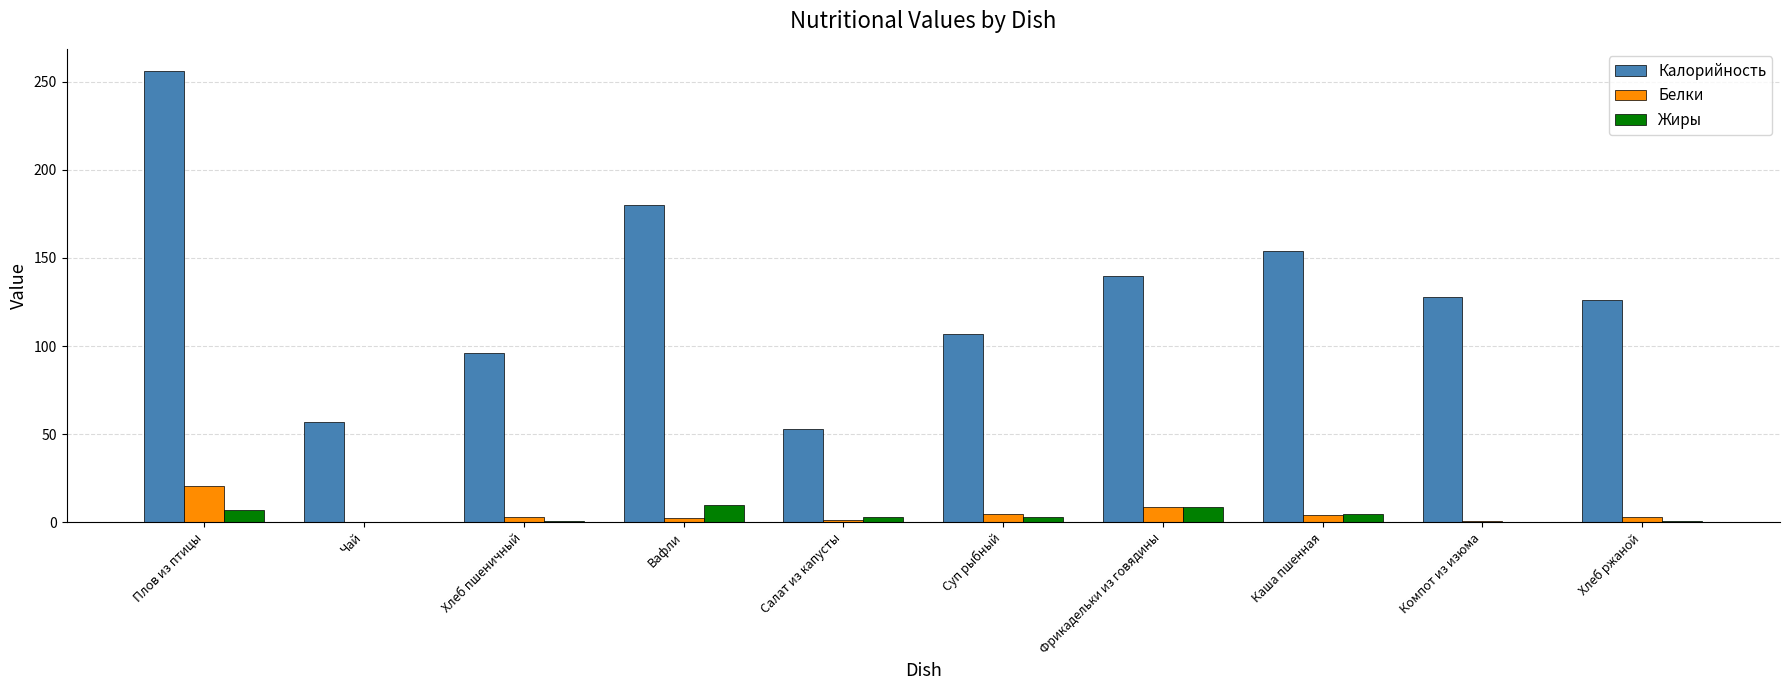

At which category is the sum across all series the highest?

Плов из птицы